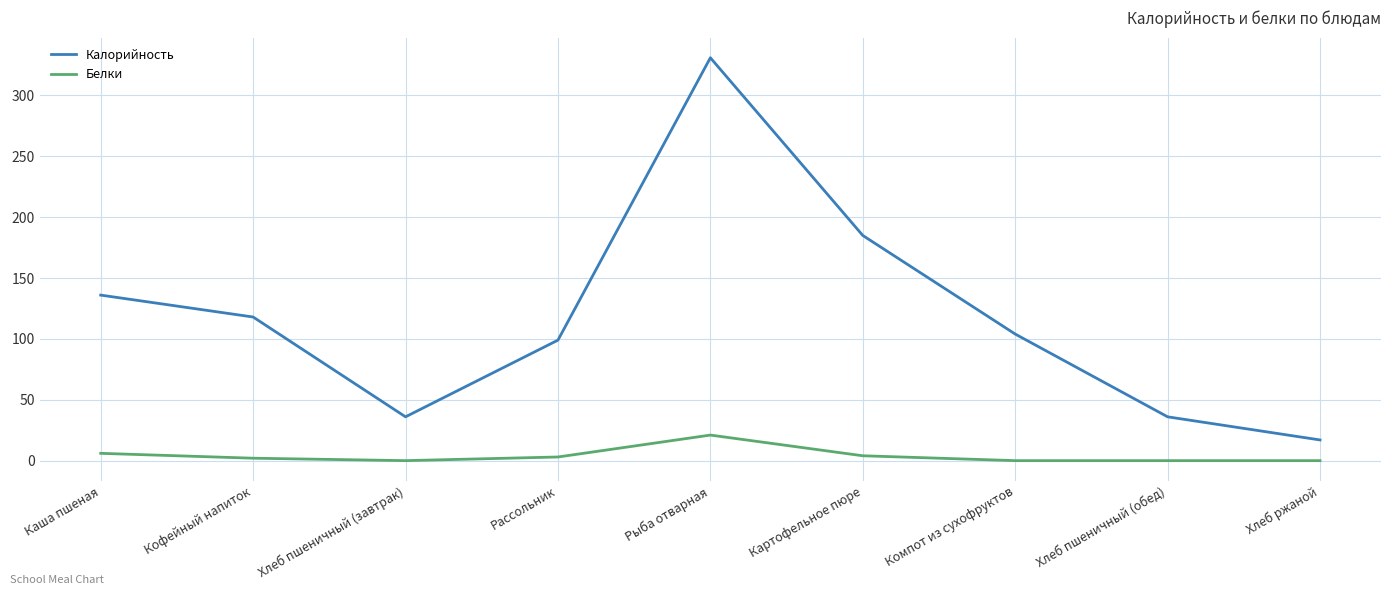

List the series in order of their overall mean, highest first.

Калорийность, Белки